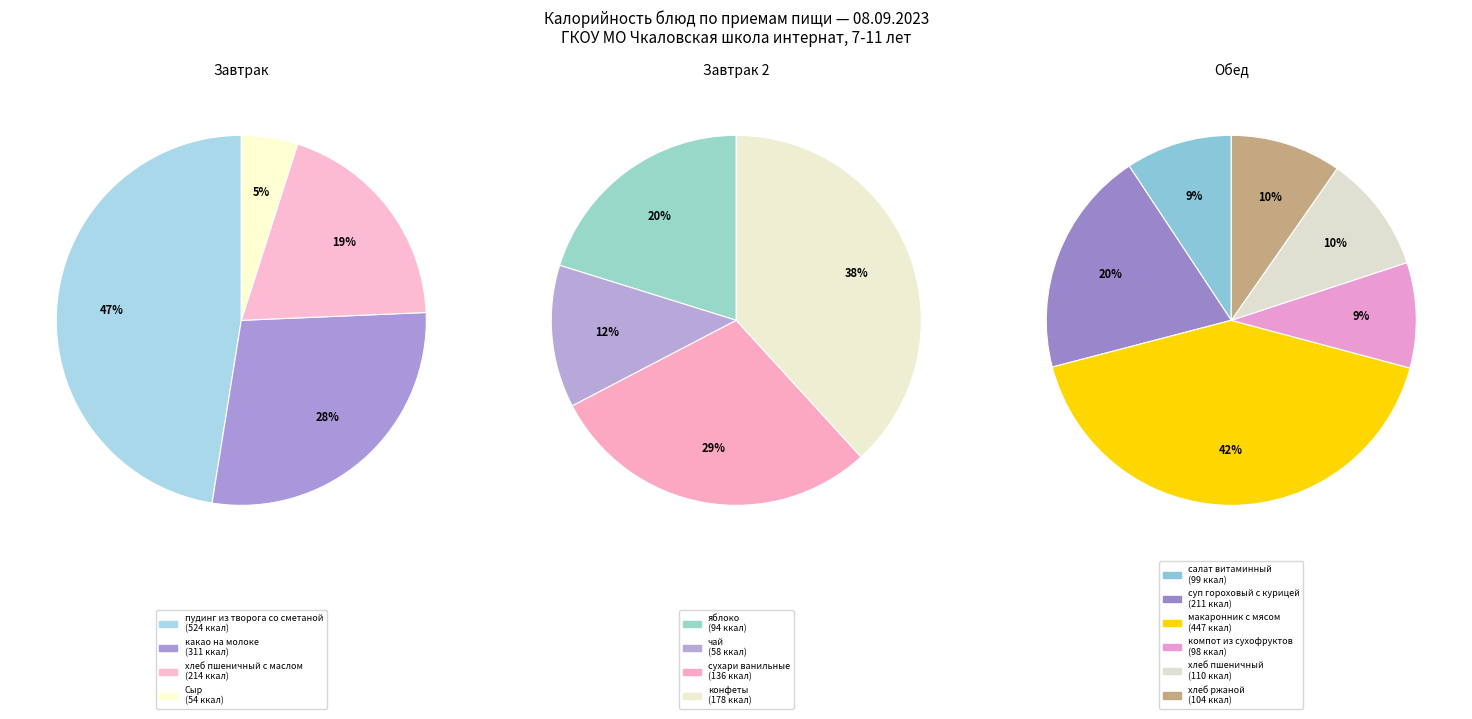

True or false: Сыр accounts for 17% of the total.

False